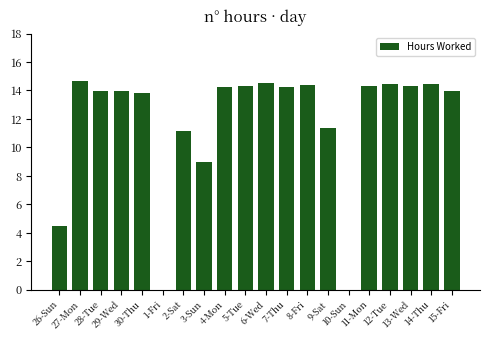

What value does the data have at 30-Thu?

13.8